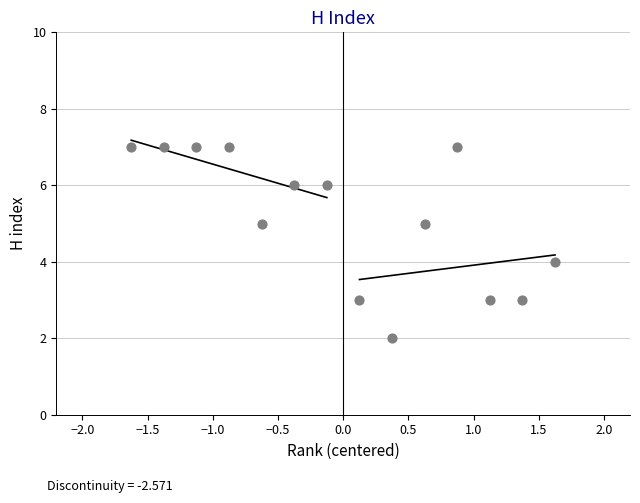

What is the range of Y values (max minus min)?

5